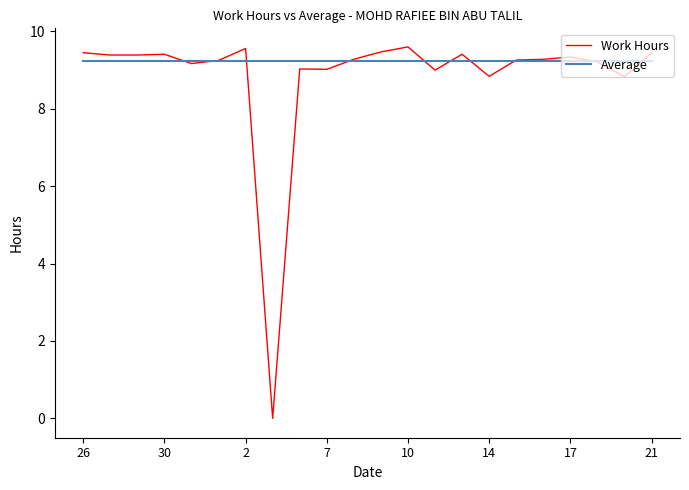

Which series has the widest spread of values?

Work Hours